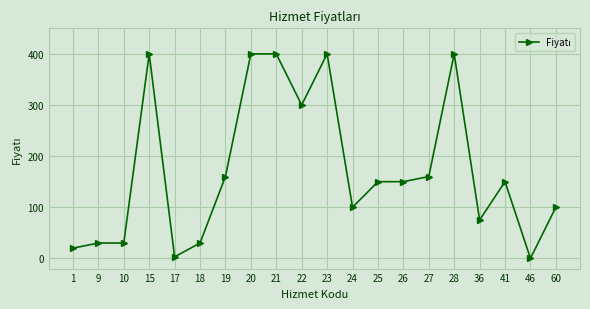

Is this an area chart (filled region under the line)?

No